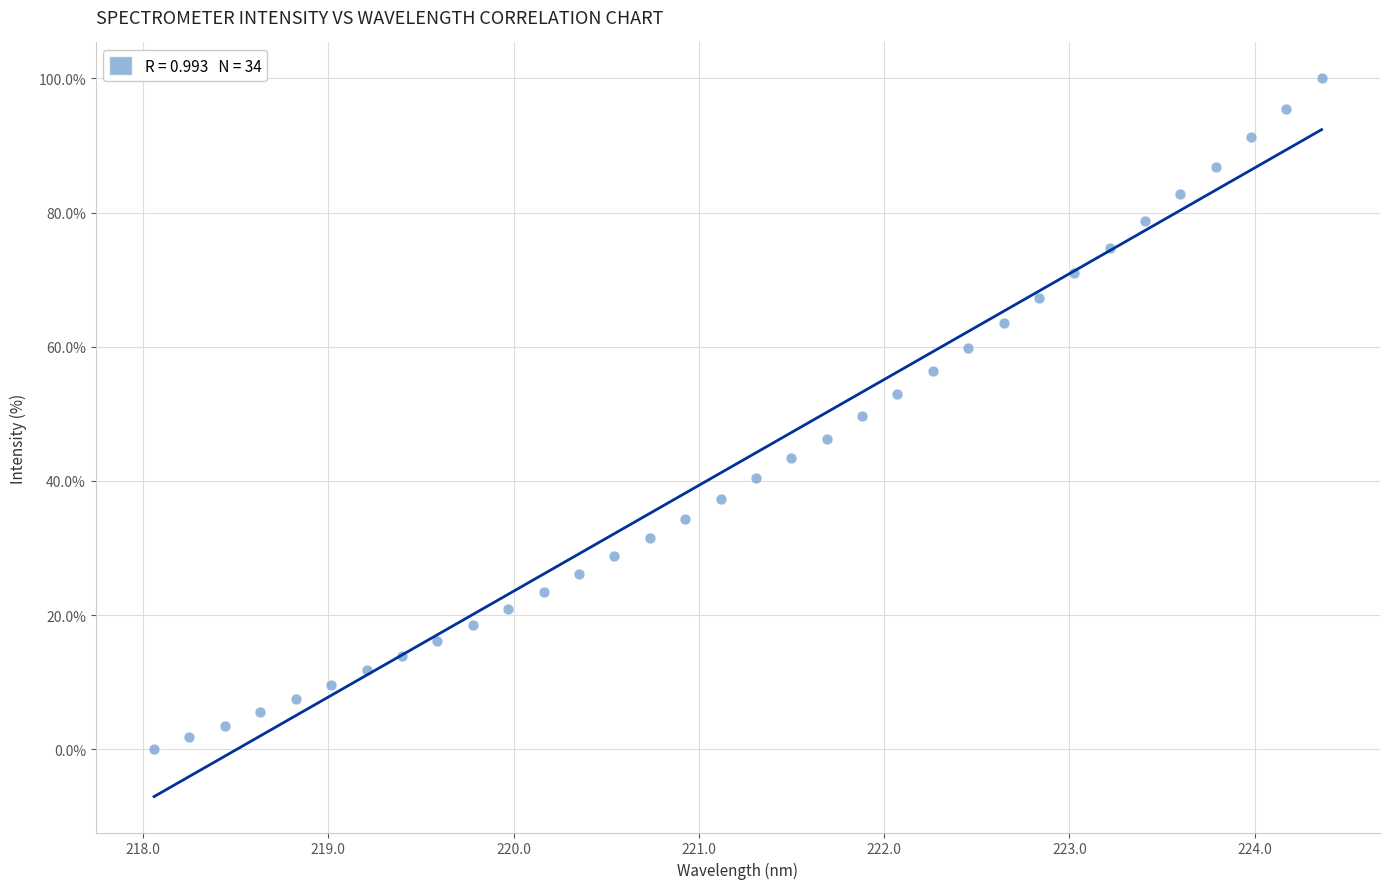

What is the range of Y values (max minus min)?

100.0